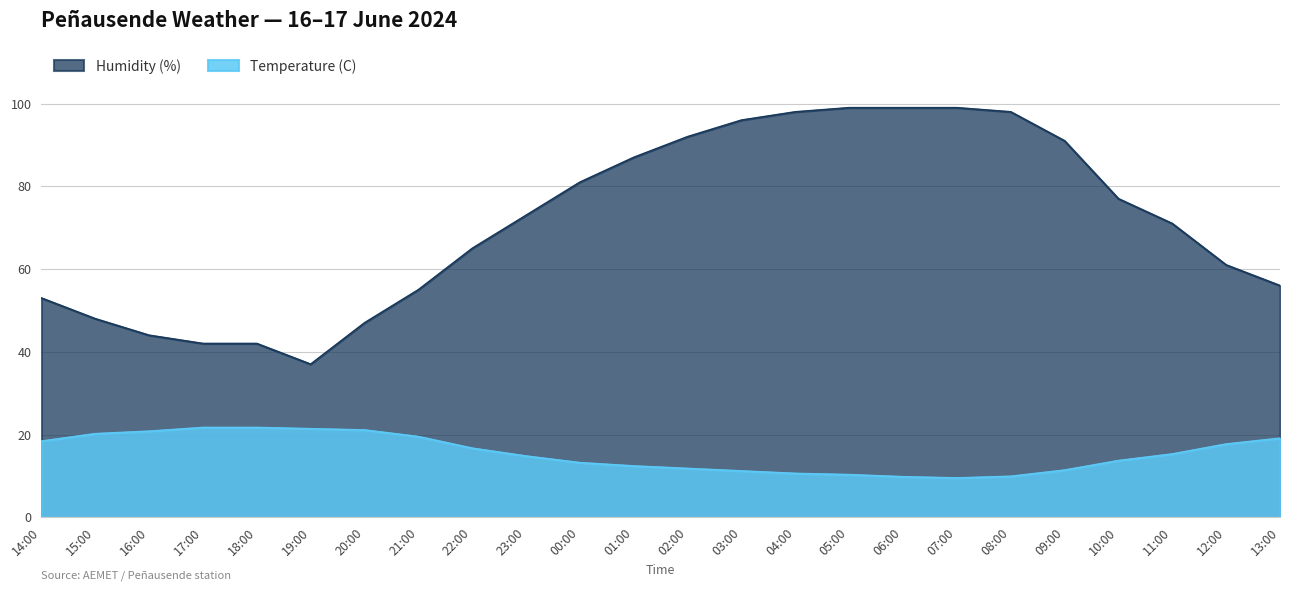

What is the difference between the second highest and minimum values in the Humidity (%) series?

62.0